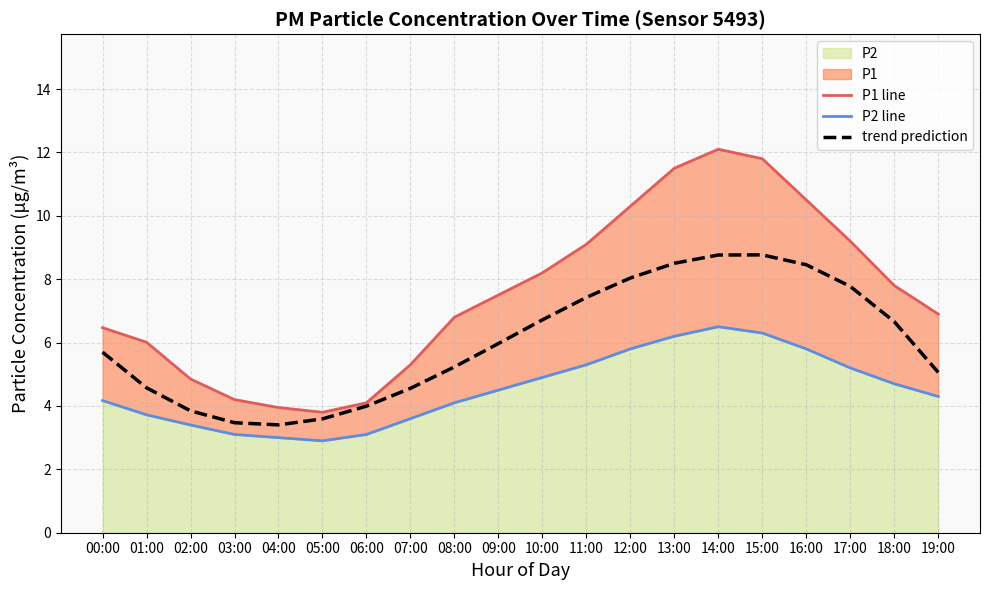

True or false: trend prediction has more than 1 interior local peaks.

False